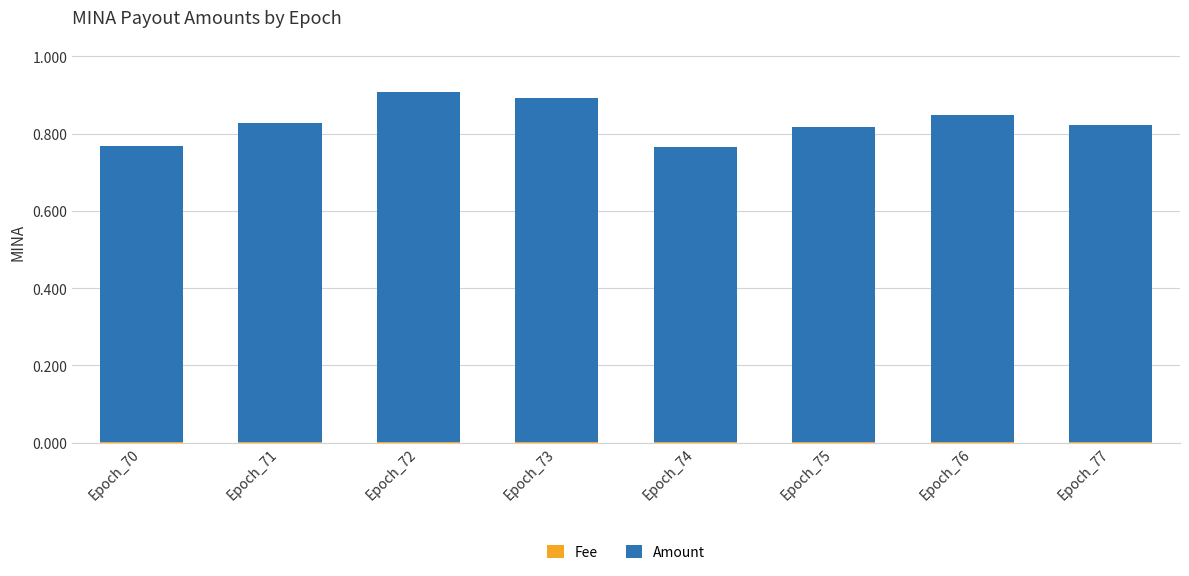

Are the bars grouped side by side (vs. stacked)?

No